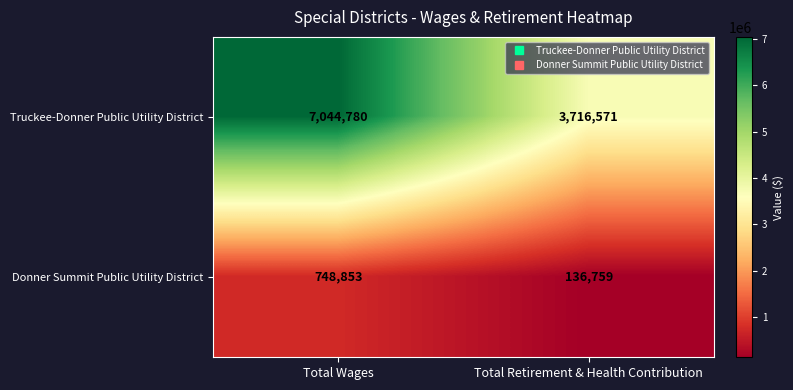

Which series has the largest total across all categories?

Truckee-Donner Public Utility District